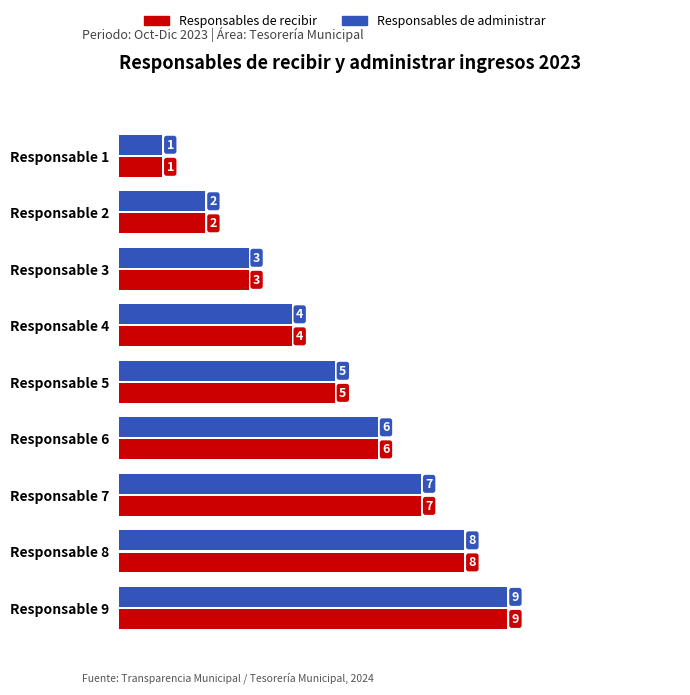

Count the Responsables de recibir values in the range 3 to 7.

5